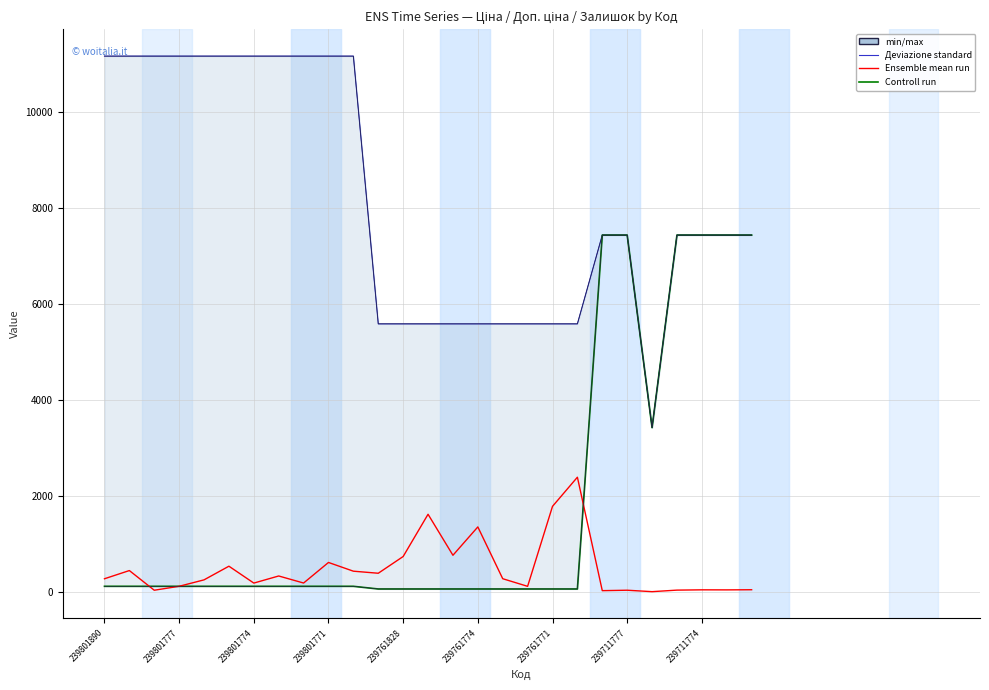

True or false: min/max has more than 2 points higher than both neighbors.

False